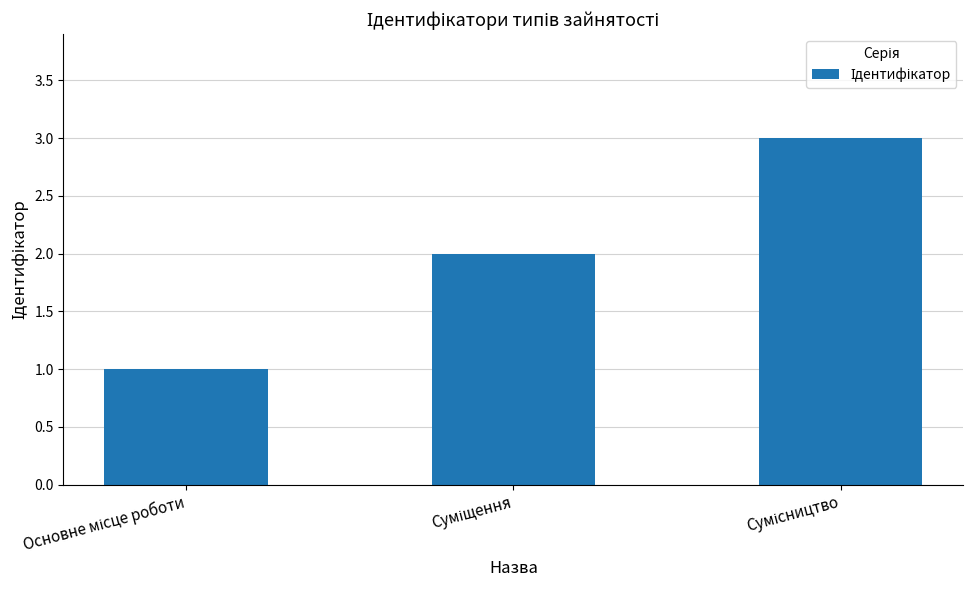

Reading left to right, transcribe all the data shown in this chart.

1	2	3